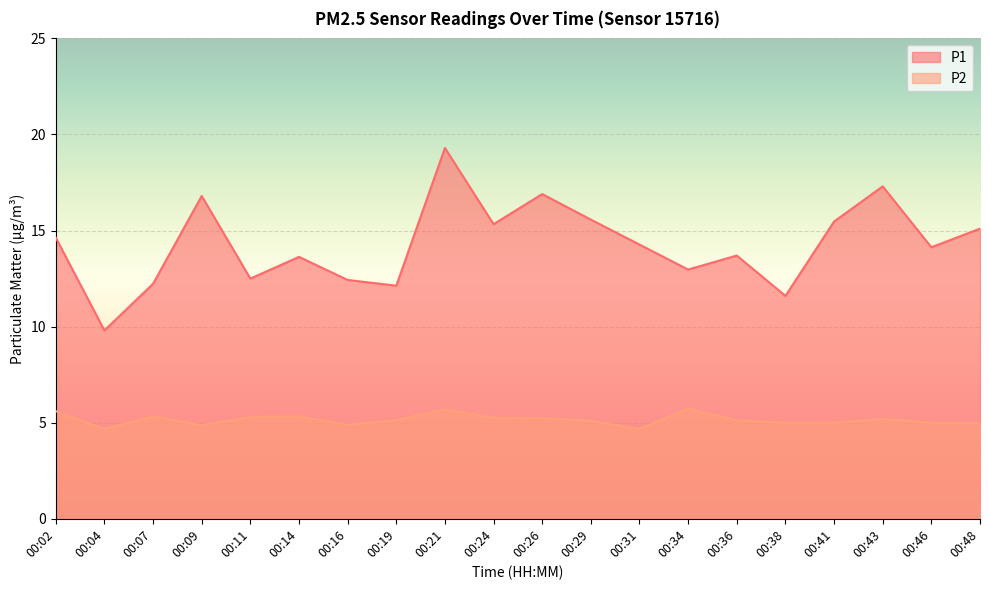

True or false: P2 has a value of 1.7 at 00:02.

False